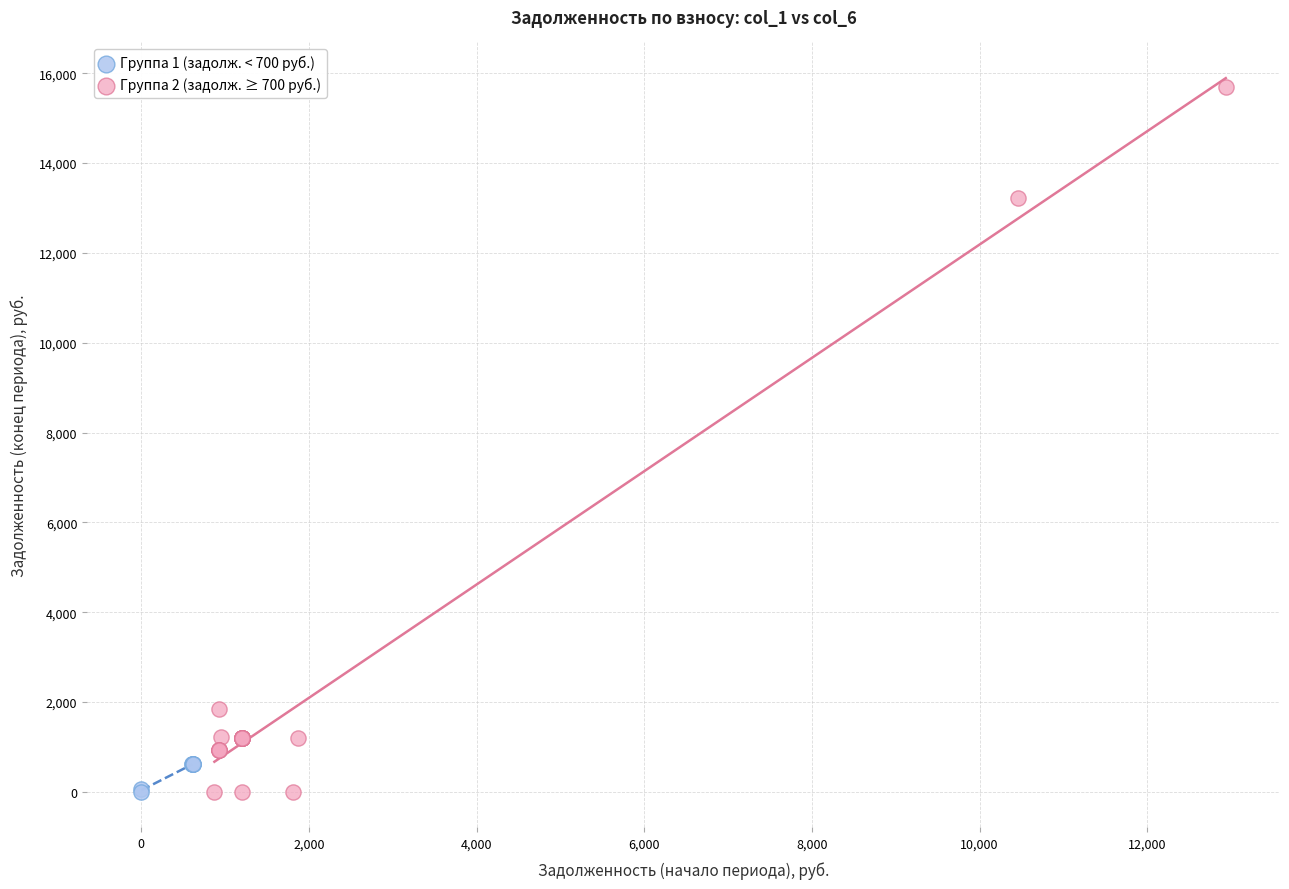

Which series contains the highest Y value?

Группа 2 (задолж. ≥ 700 руб.)